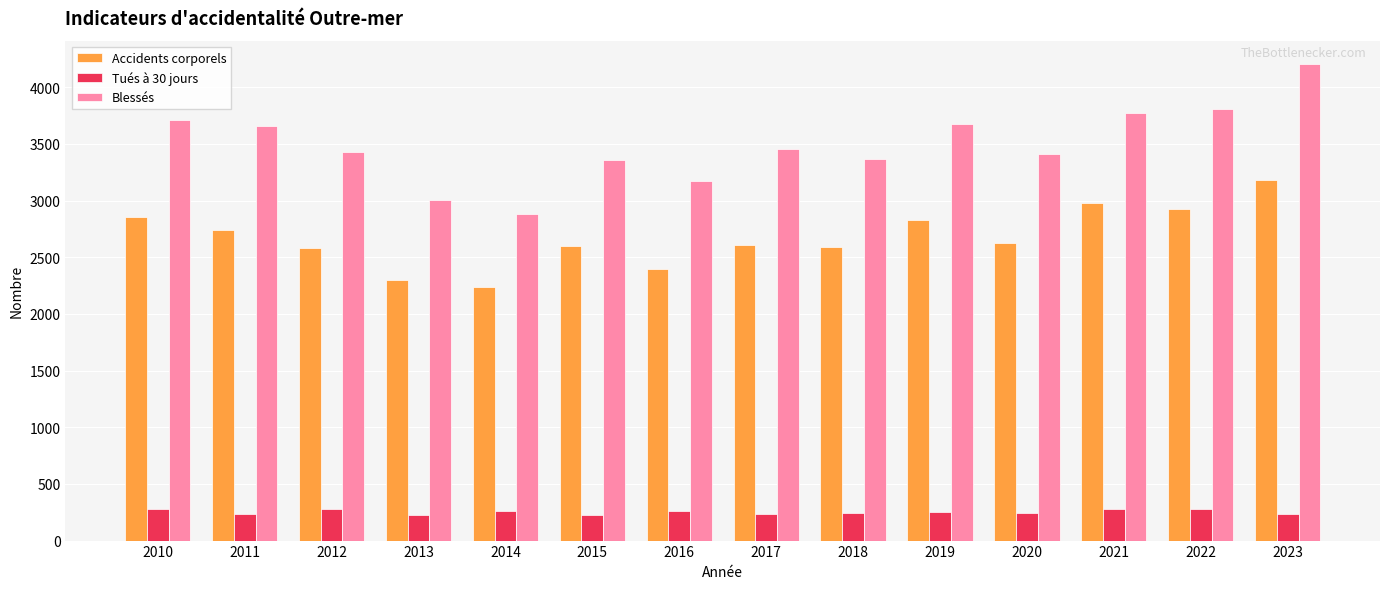

The value of Blessés at 2018 is 1999. True or false?

False